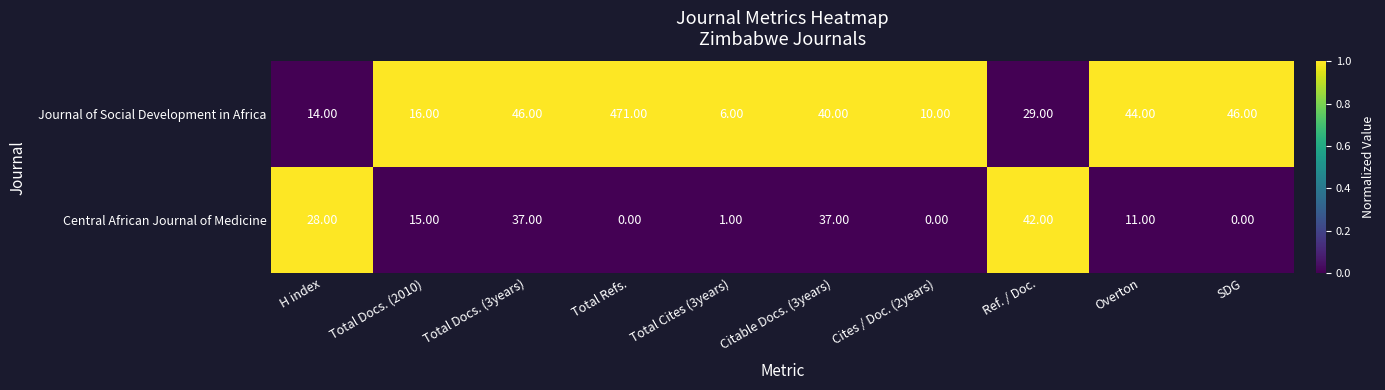

Count the number of categories in the chart.

10